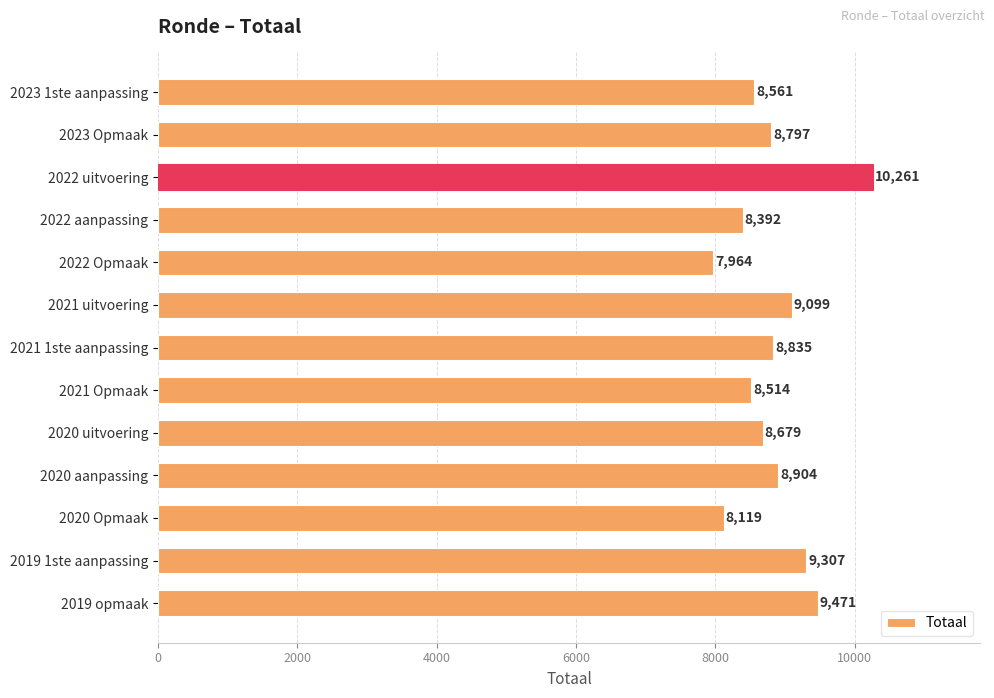

What is the minimum value shown in the chart?

7964